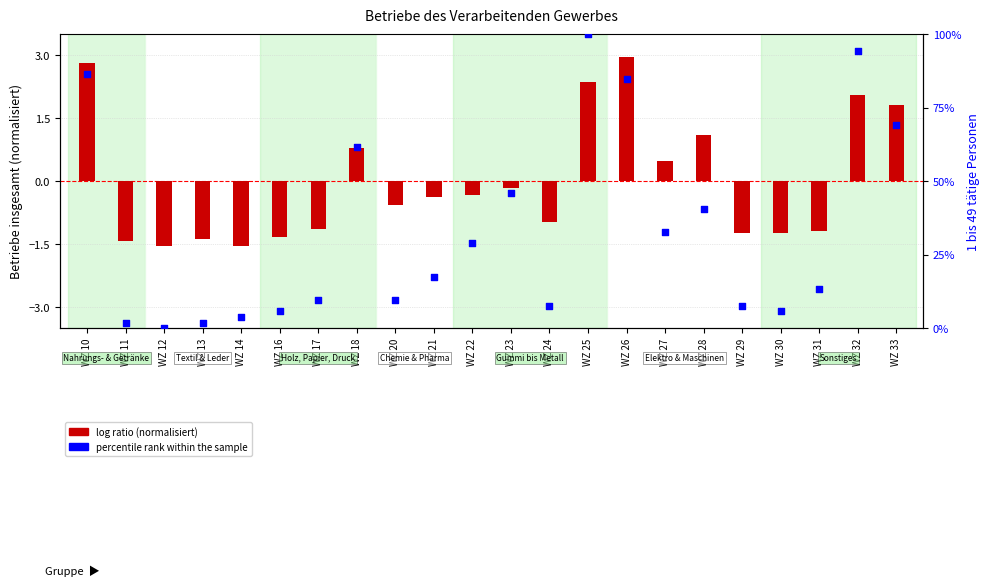

Is the value of log ratio at WZ 31 greater than the value of percentile rank within the sample at WZ 18?

No